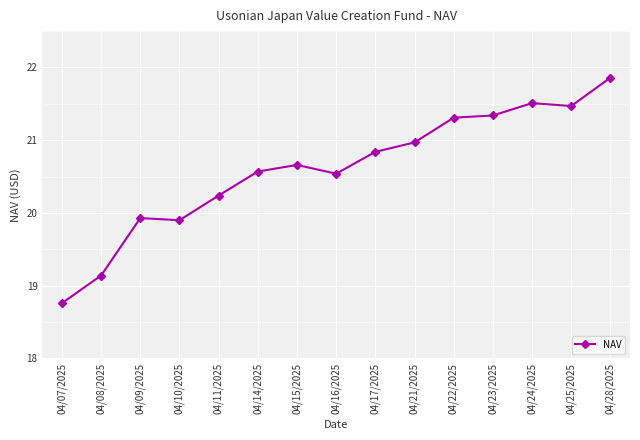

True or false: there are more than 1 points higher than both neighbors.

True